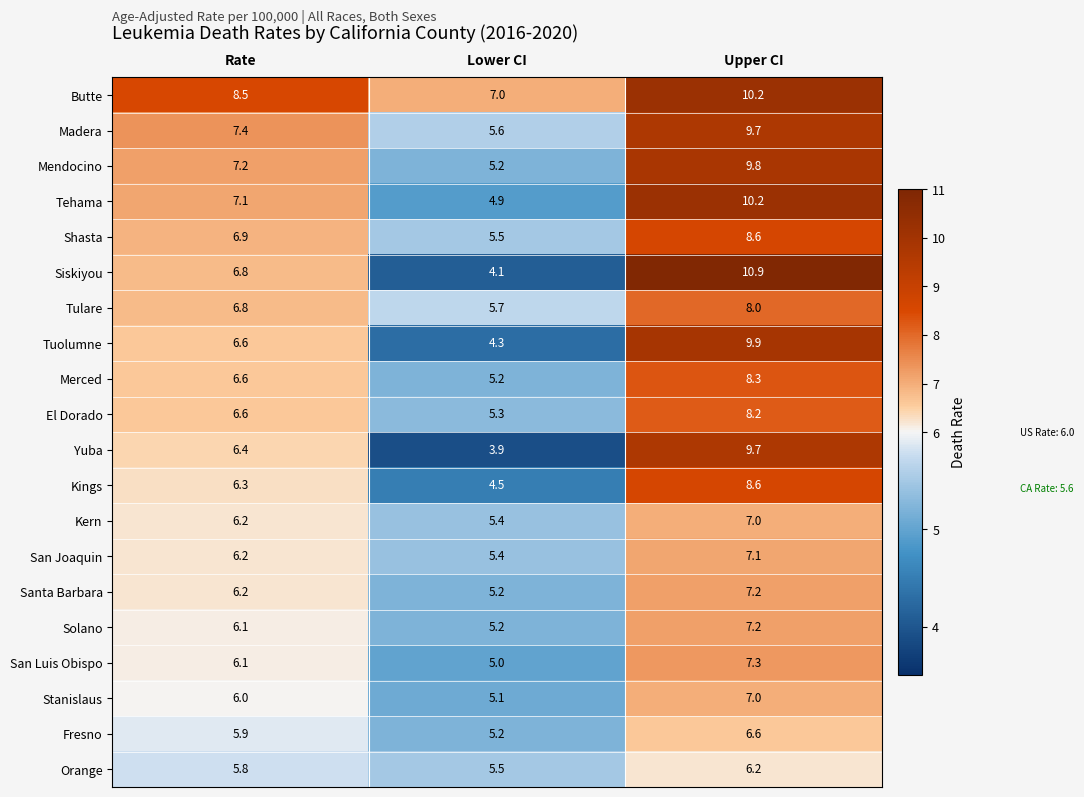

Where does the Tuolumne series first go above 6?

Rate